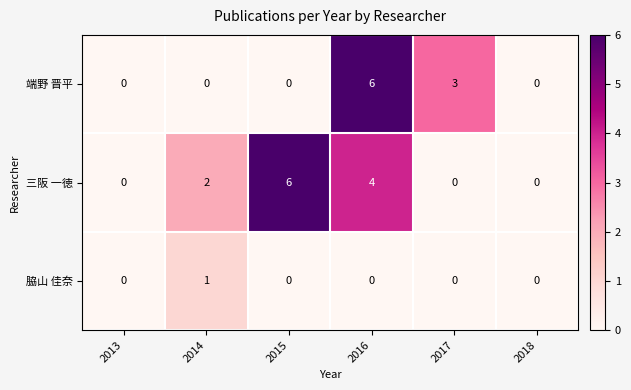

At how many categories does at least one series exceed 1?

4